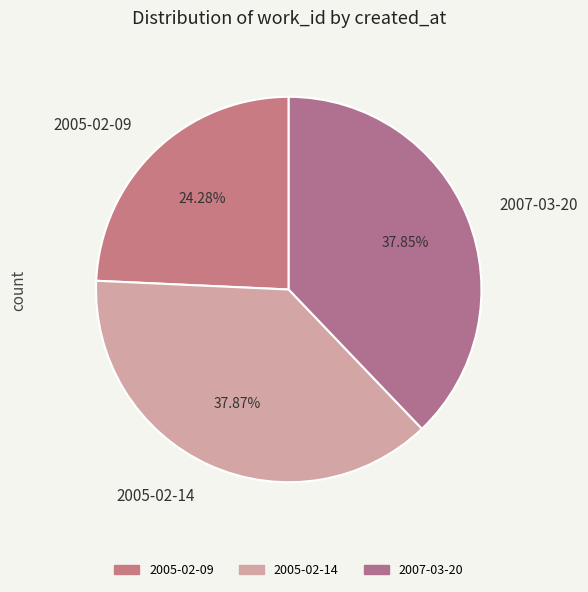

Is it true that 2007-03-20 is 38% of the pie?

True